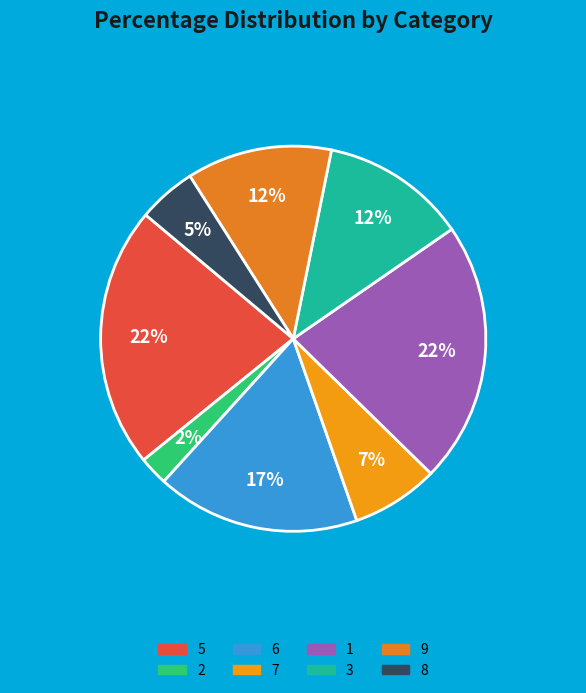

Does 5 represent more than half of the total?

No